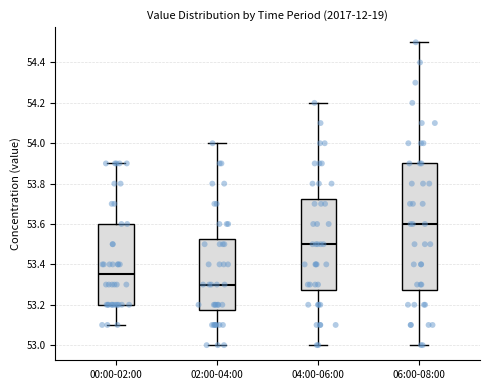

Reading left to right, read every box against the y-axis: the position of its median line, the range the box covers, and the ends of its whiskers. The values are not printed on the chart, so give them approximately, as read against the axis.

00:00-02:00: median 53.36, box 53.20 to 53.60, whiskers 53.10 to 53.90
02:00-04:00: median 53.30, box 53.18 to 53.52, whiskers 53.00 to 54.00
04:00-06:00: median 53.50, box 53.28 to 53.72, whiskers 53.00 to 54.20
06:00-08:00: median 53.60, box 53.28 to 53.90, whiskers 53.00 to 54.50